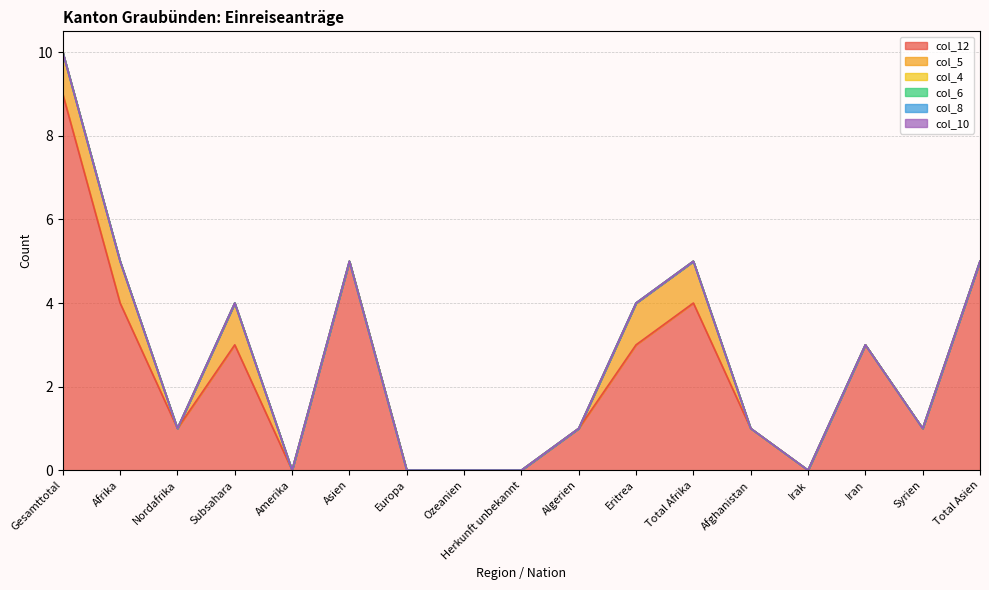

The value of col_10 at Total Asien is 0. True or false?

True